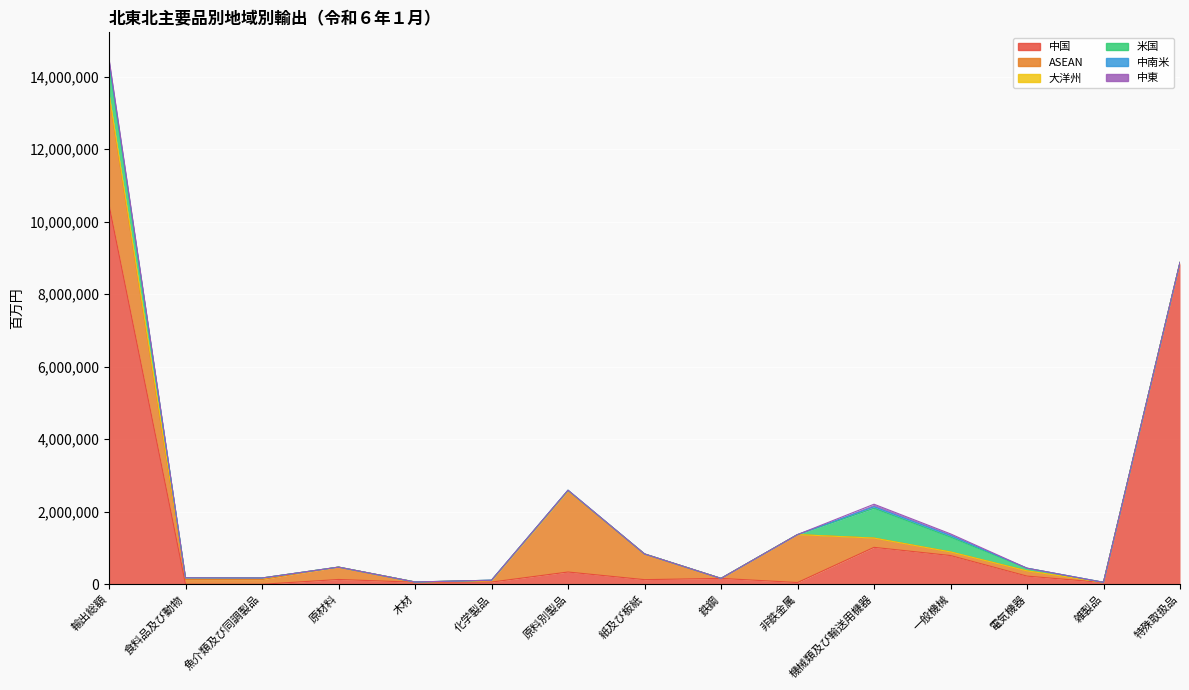

The 大洋州 series shows -14884 at 木材. True or false?

False